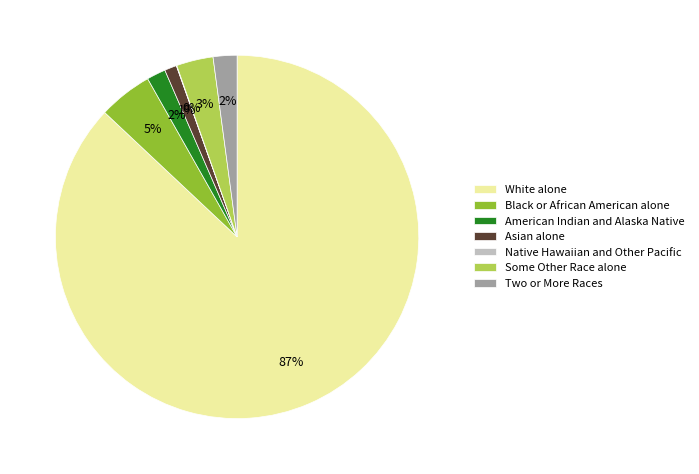

To the nearest percent, what is the combined percentage of Some Other Race alone and Black or African American alone?

8%